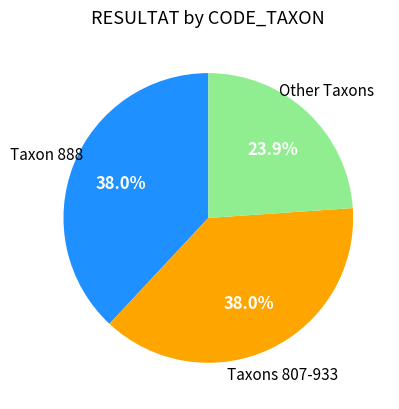

Is there a majority slice in this chart?

No